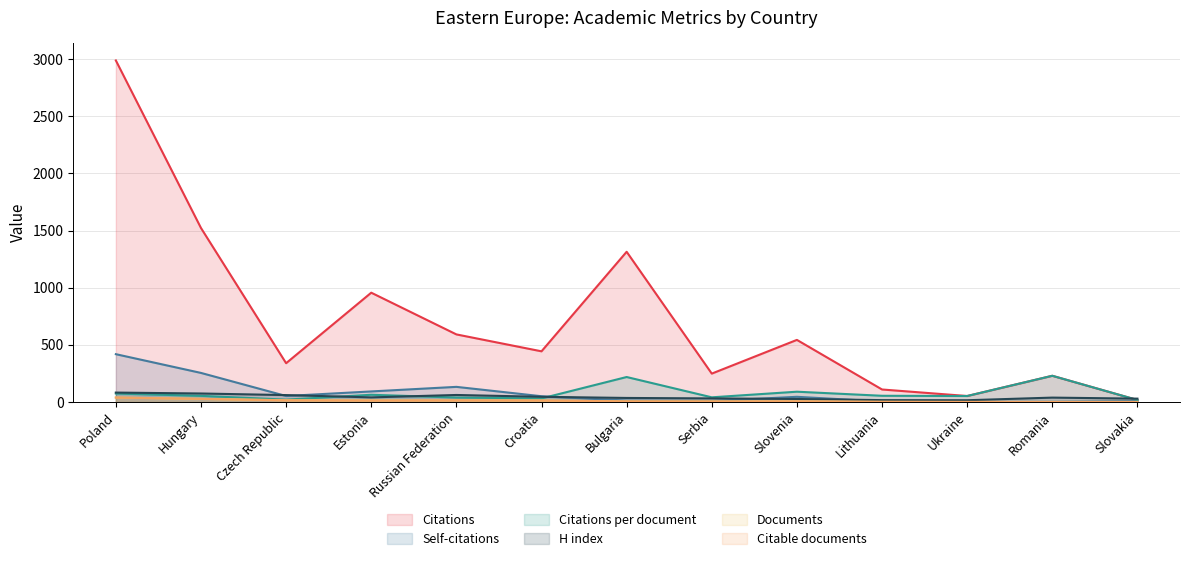

Which series has the widest spread of values?

Citations